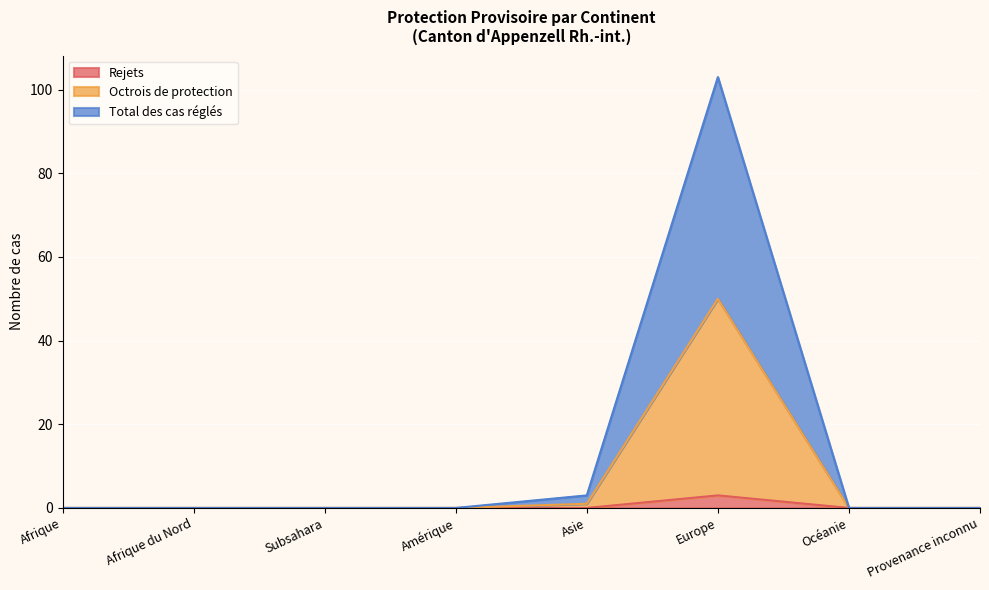

What is the label of the 5th point from the left?

Asie